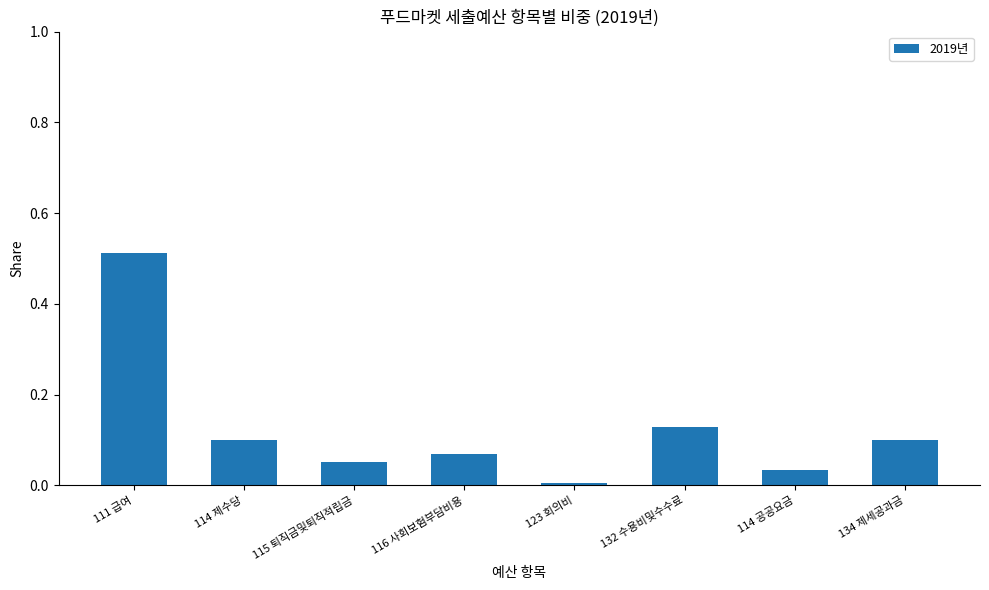

What is the label of the 8th bar from the right?

111 급여